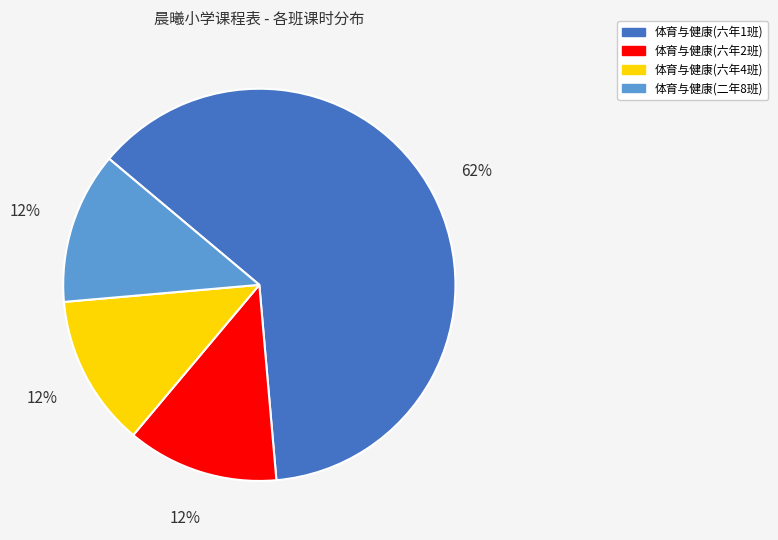

To the nearest percent, what is the average slice percentage?

25%